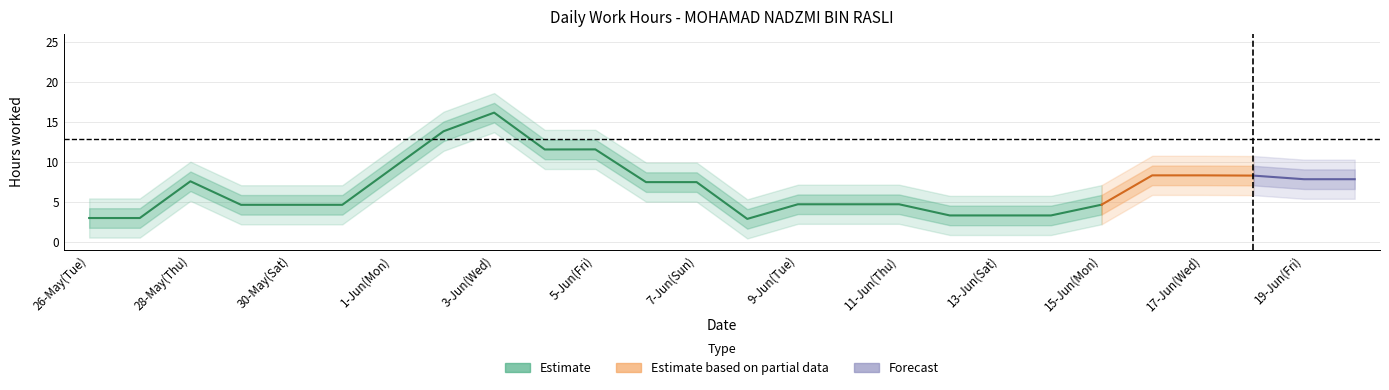

How many values in the Forecast series exceed 0?

2